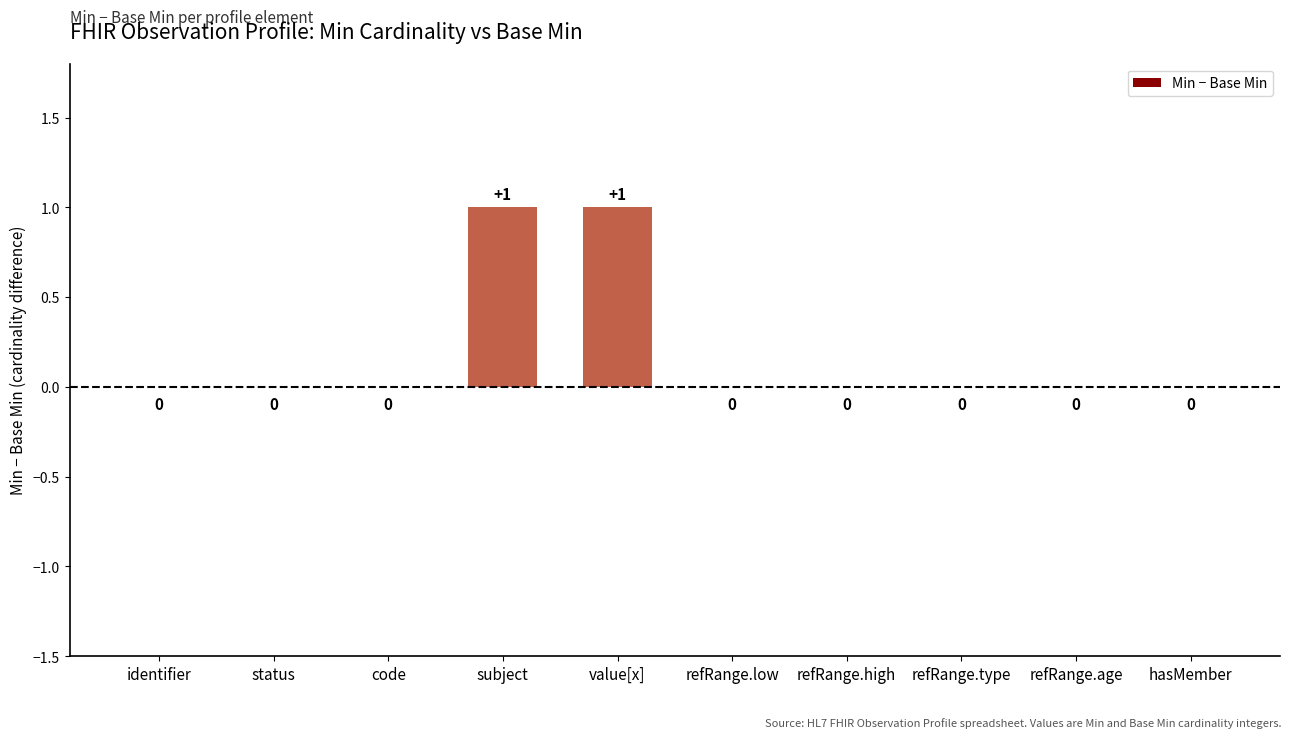

What is the change in value from status to value[x]?

+1